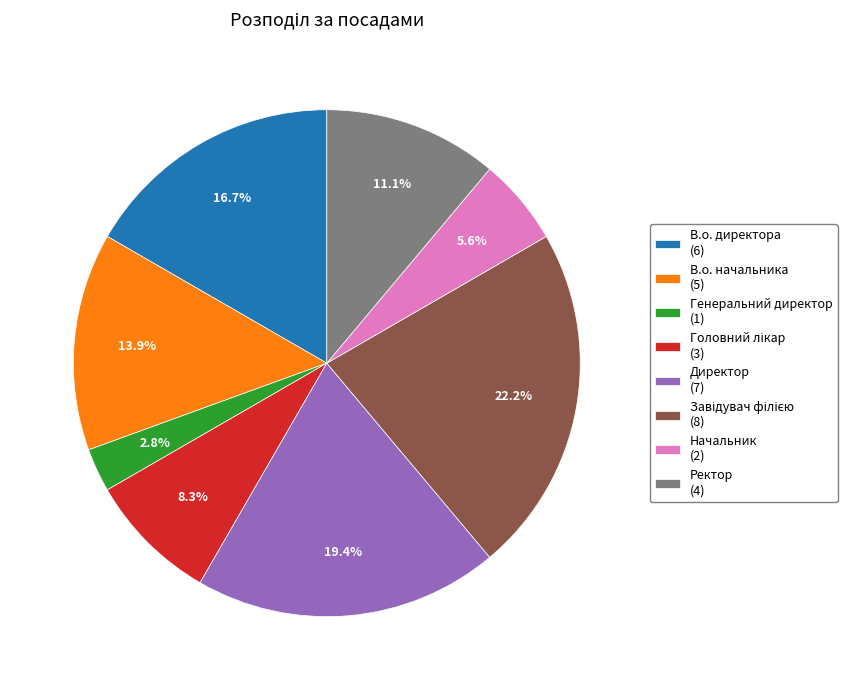

To the nearest percent, what portion does Генеральний директор represent?

3%